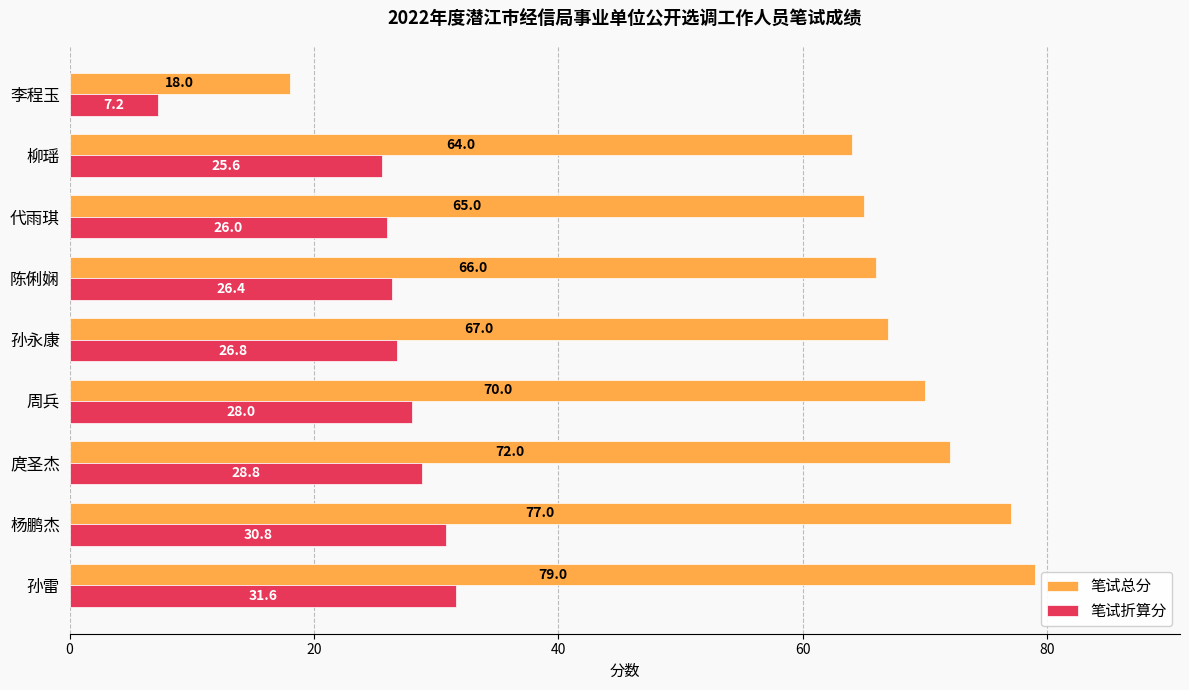

What is the maximum value shown in the chart?

79.0